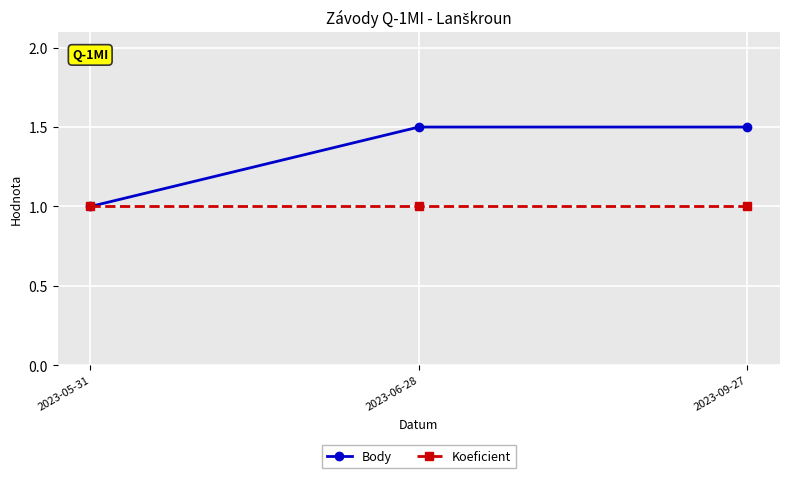

Reading right to left, transcribe all the data shown in this chart.

Body: 1.5	1.5	1.0
Koeficient: 1.0	1.0	1.0